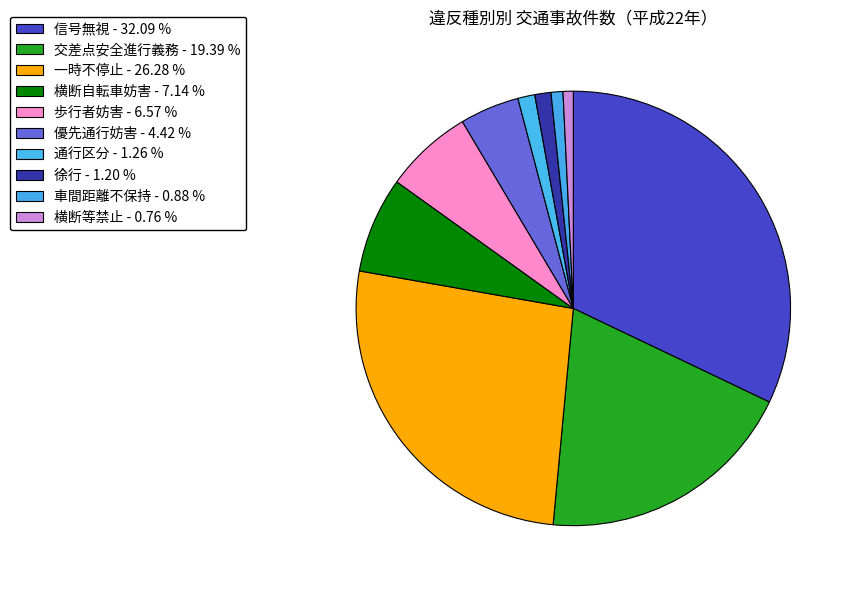

Is 車間距離不保持 the majority of the pie?

No